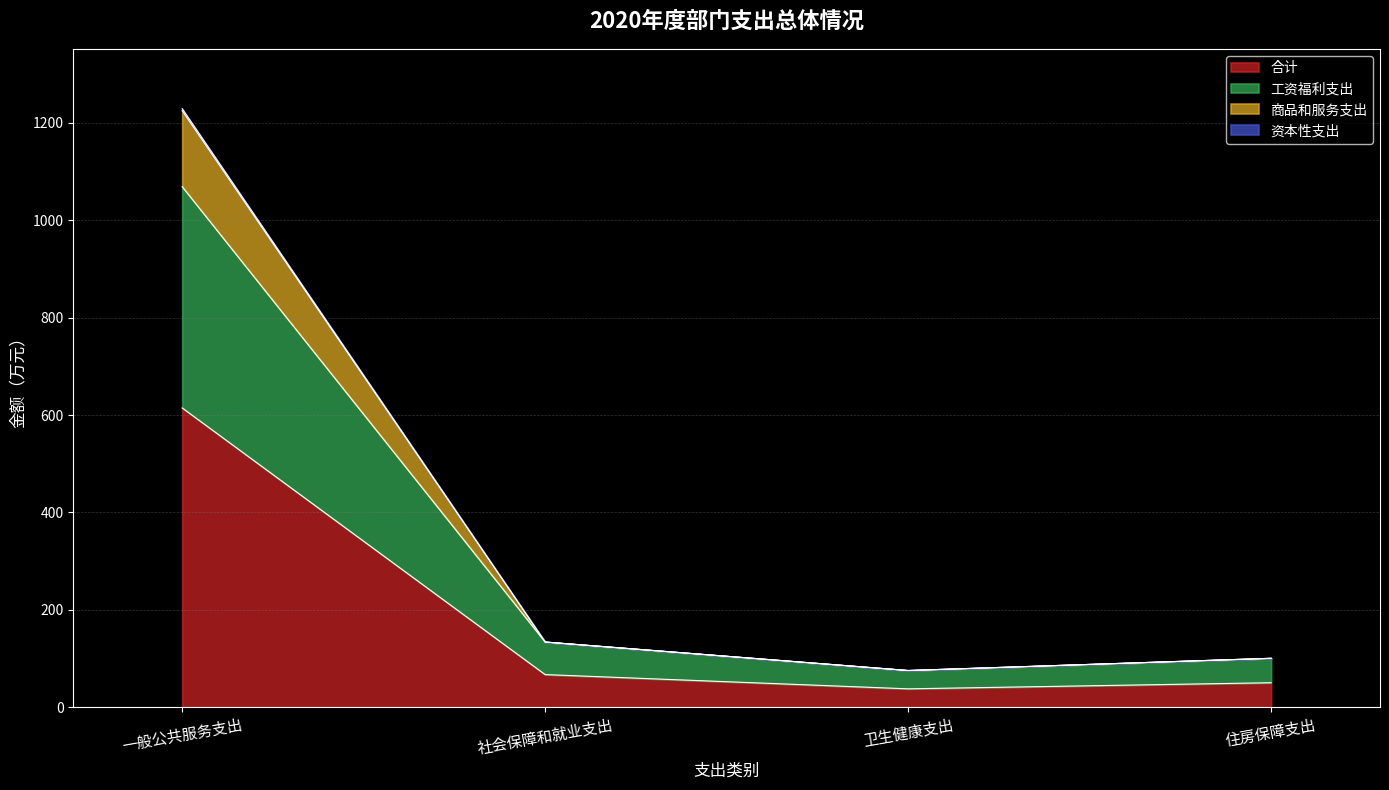

Which category has the highest value in the 合计 series?

一般公共服务支出